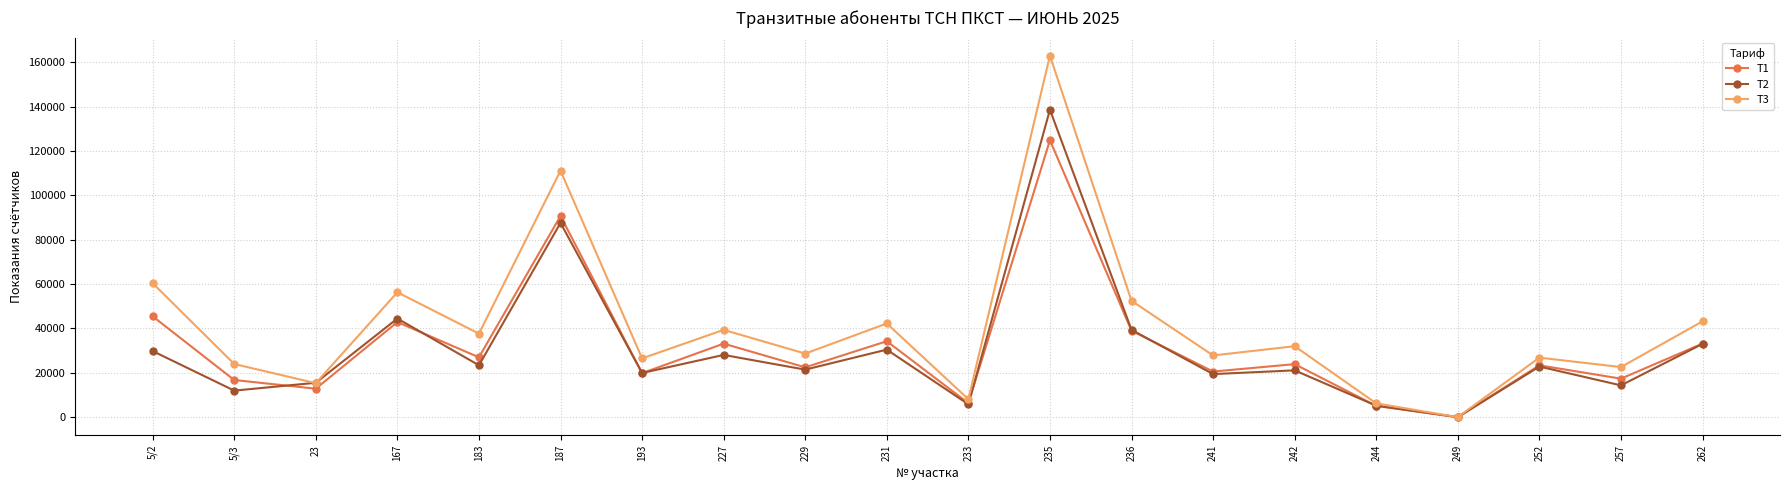

True or false: T3 has a value of 11858 at 242.

False